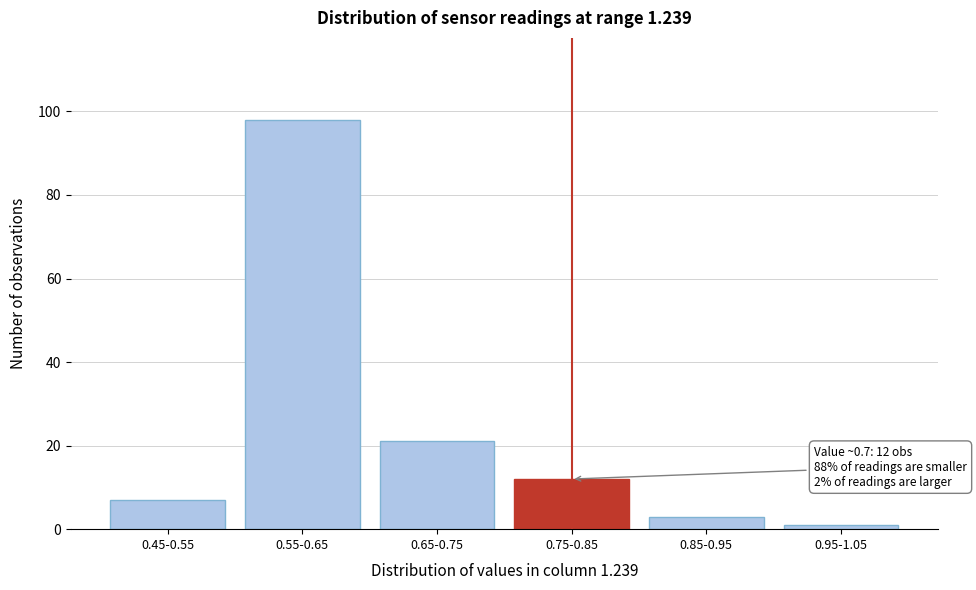

Reading right to left, extract all data points from this chart.

1	3	12	21	98	7